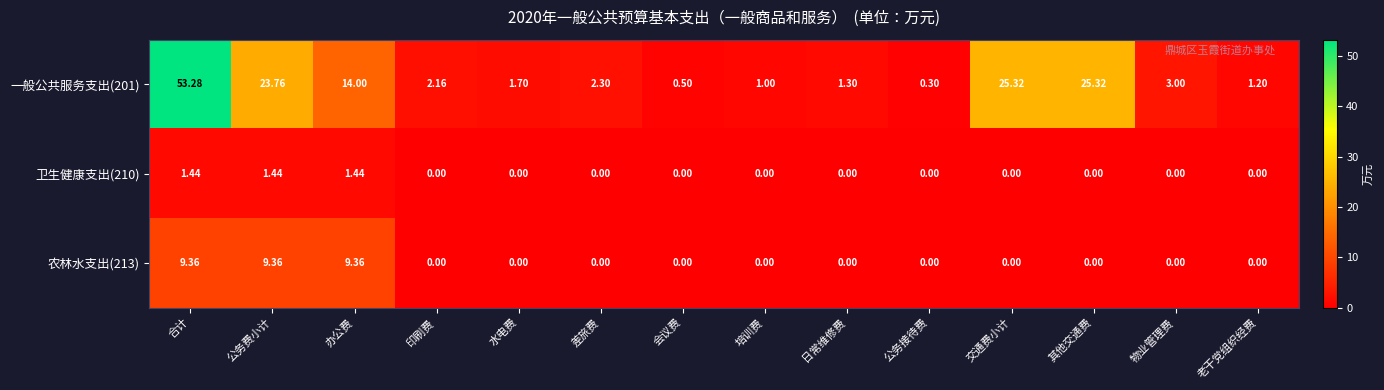

At which category does the chart reach its peak across all series?

合计